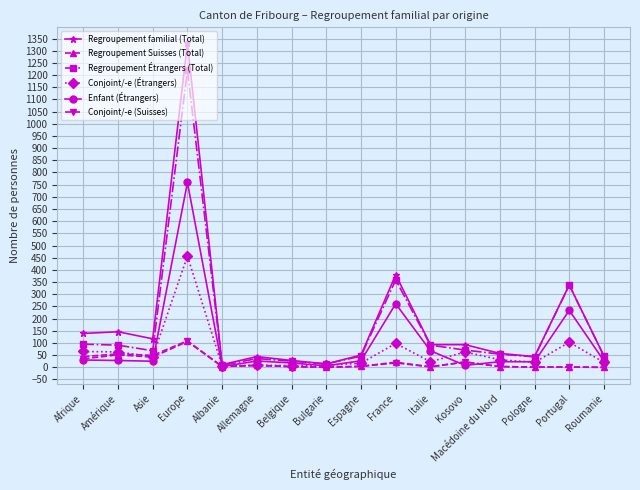

At which label does Regroupement Suisses (Total) reach its peak?

Europe